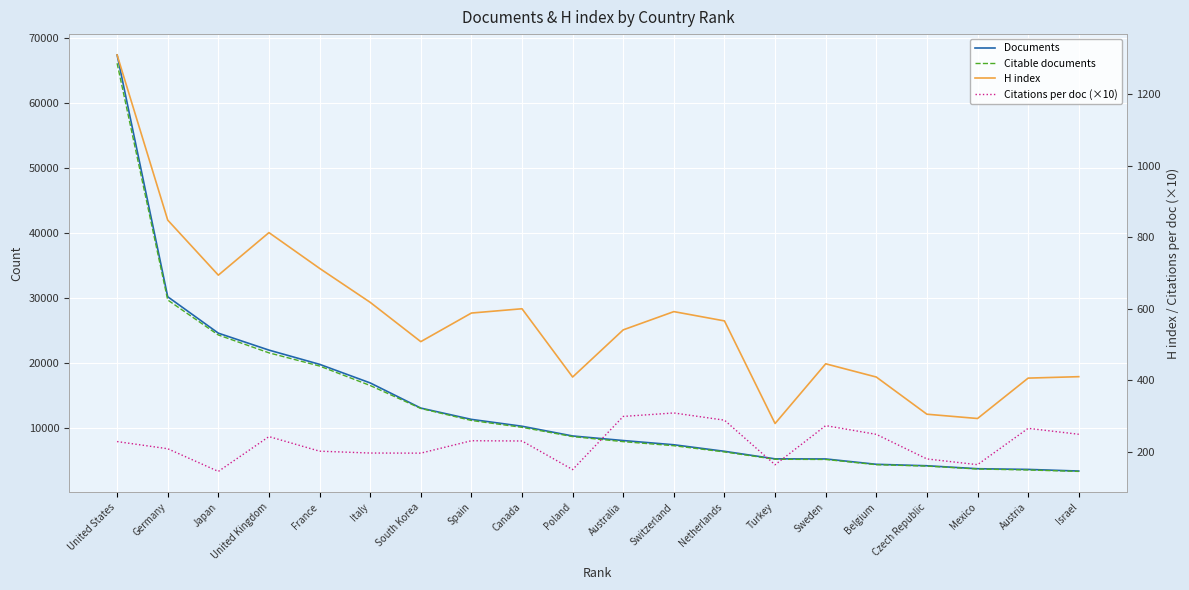

What are all the series names shown in the legend?

Documents, Citable documents, H index, Citations per doc (×10)